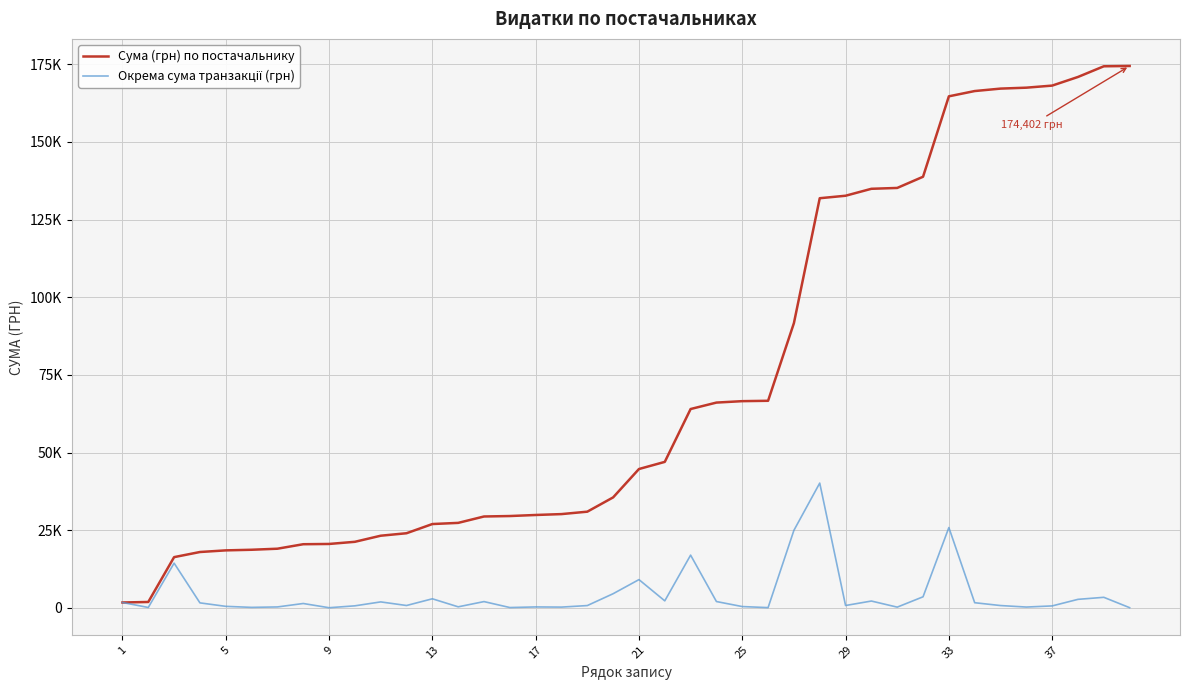

Does the chart display data point markers on the line(s)?

No